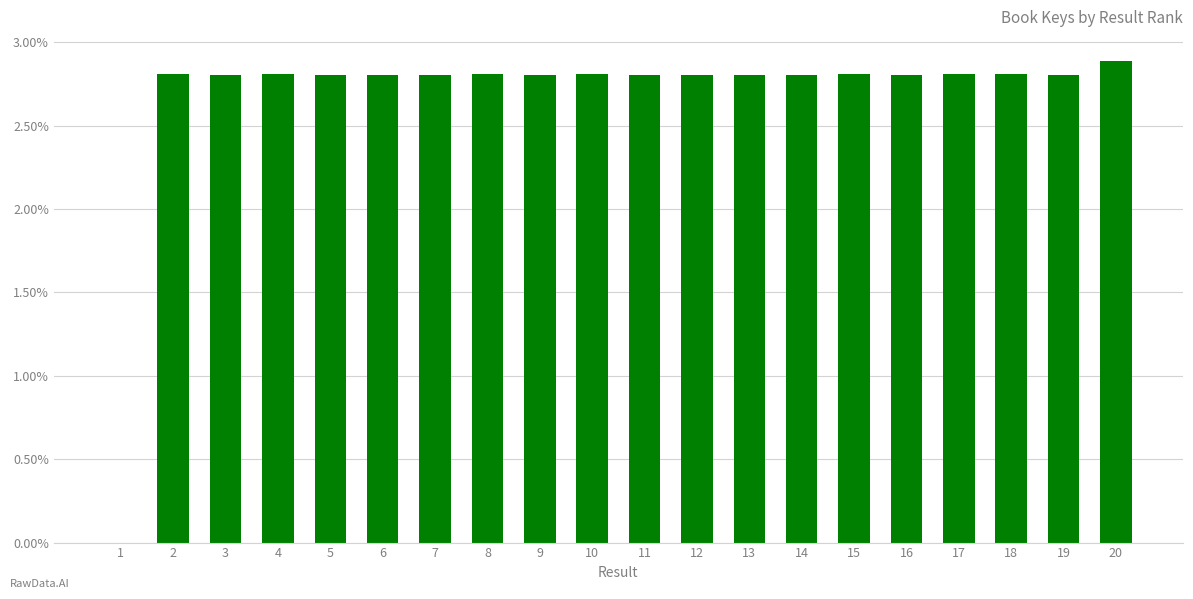

Reading right to left, extract all data points from this chart.

20=2.9	19=2.8	18=2.8	17=2.8	16=2.8	15=2.8	14=2.8	13=2.8	12=2.8	11=2.8	10=2.8	9=2.8	8=2.8	7=2.8	6=2.8	5=2.8	4=2.8	3=2.8	2=2.8	1=0.0